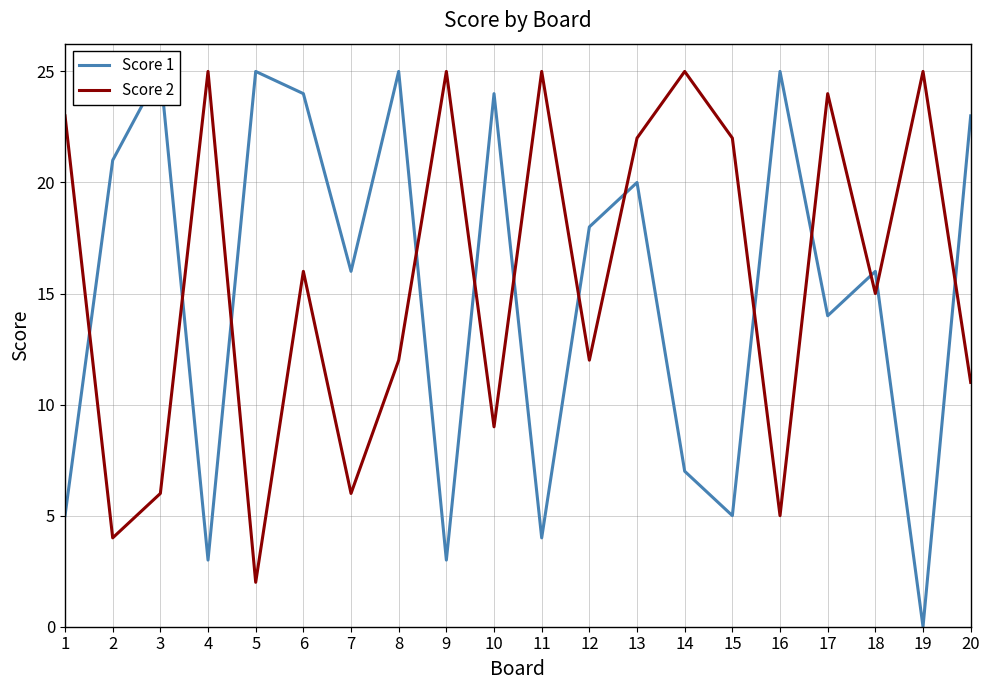

True or false: Score 2 and Score 1 cross at least once.

True